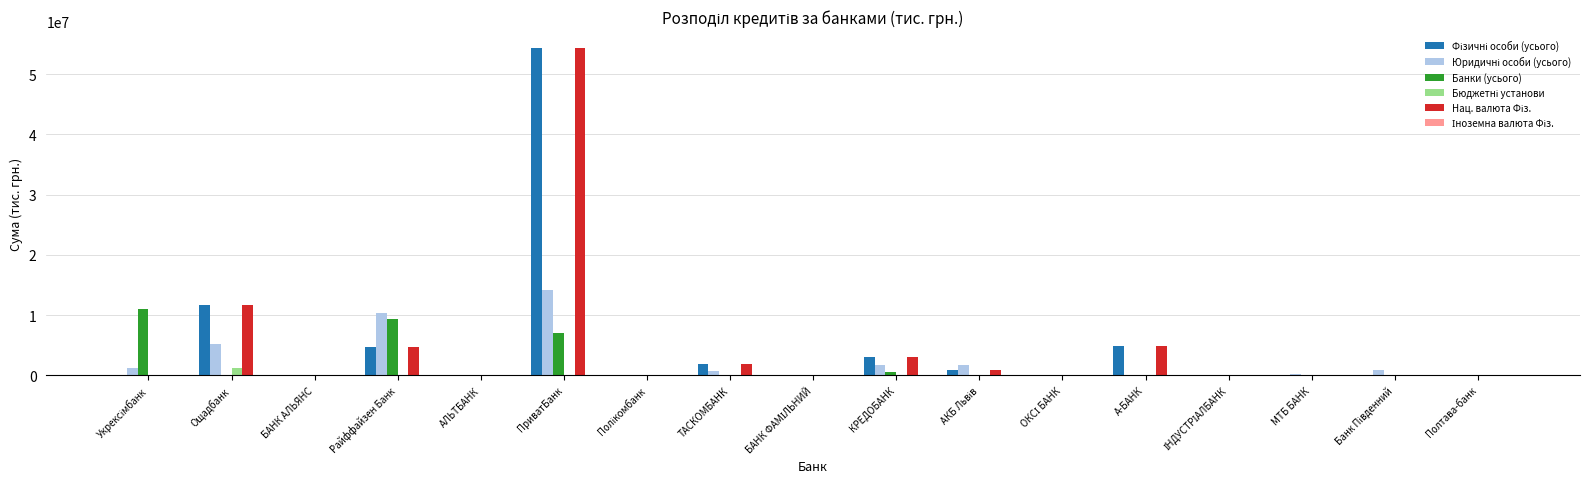

At which category is the sum across all series the highest?

ПриватБанк